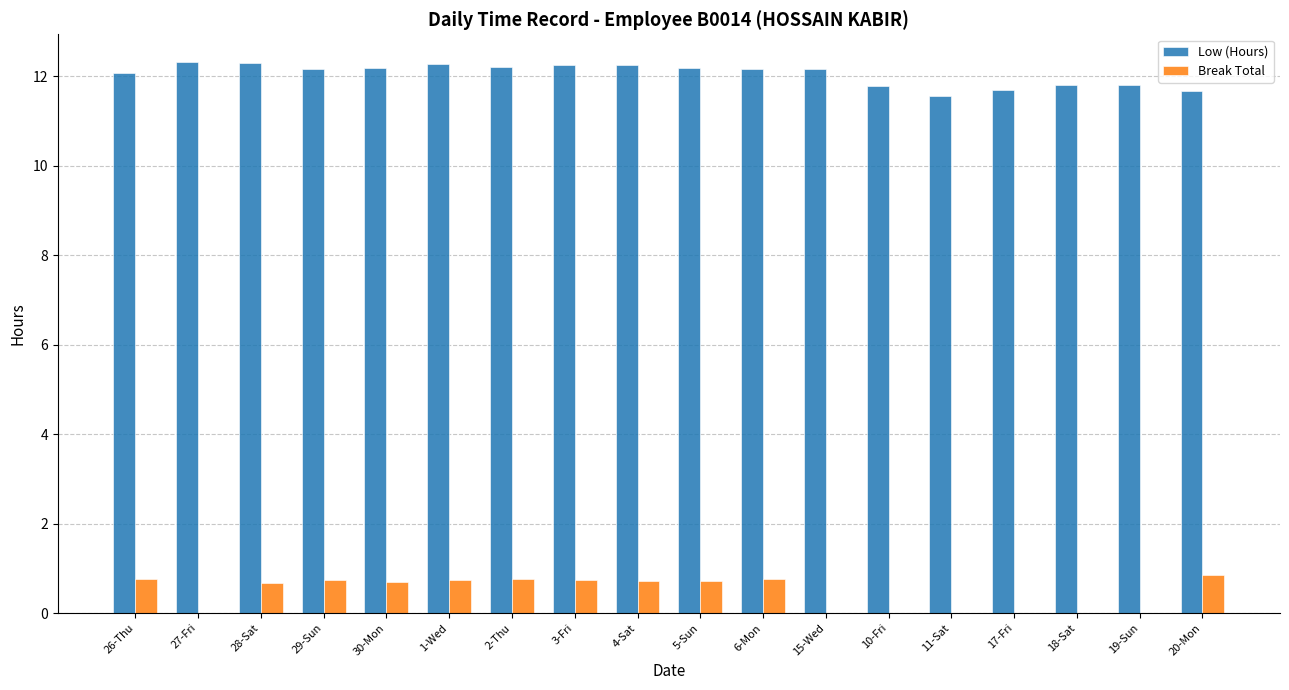

Where is Low (Hours) nearest to the value 11?

11-Sat